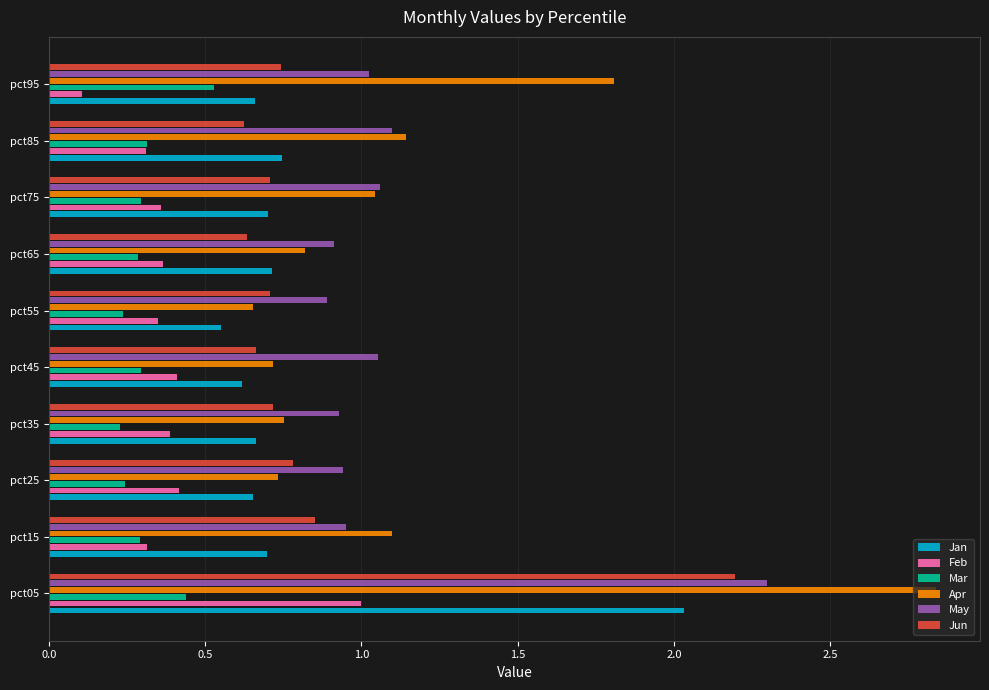

What is the difference between the second highest and minimum values in the Apr series?

1.2